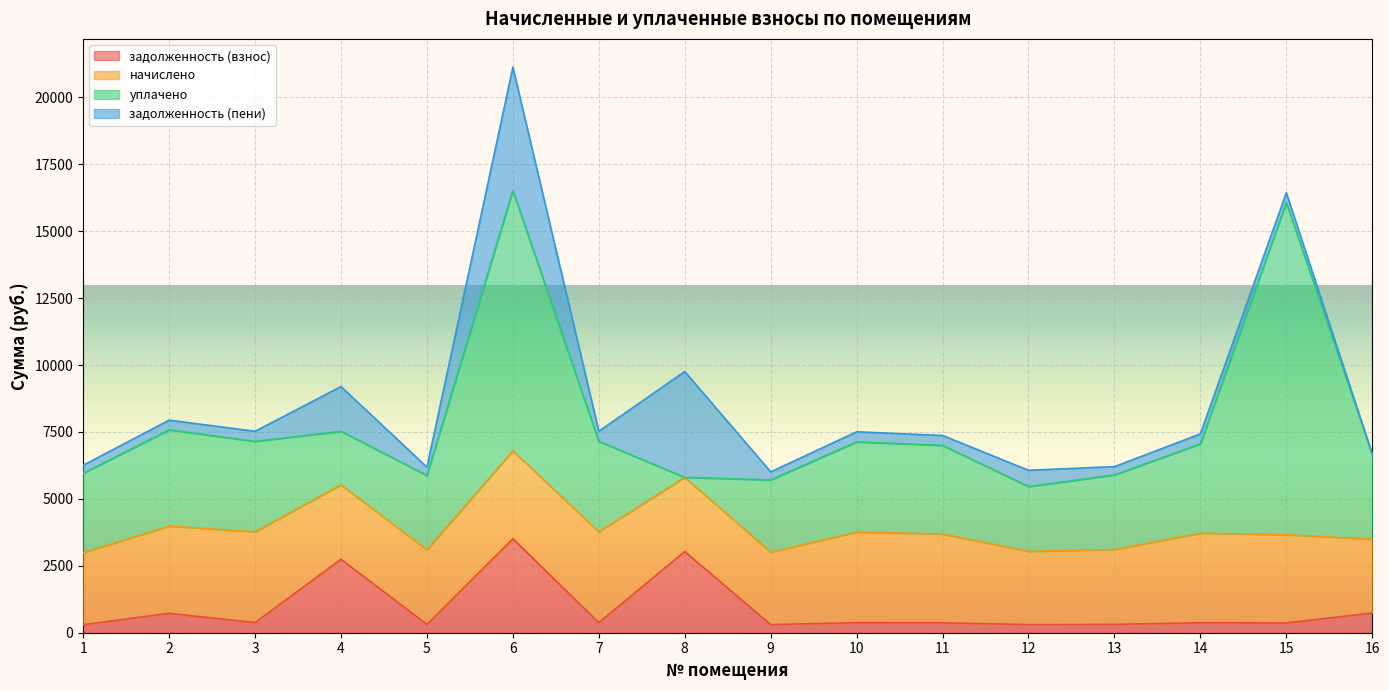

Which series has the largest total across all categories?

уплачено